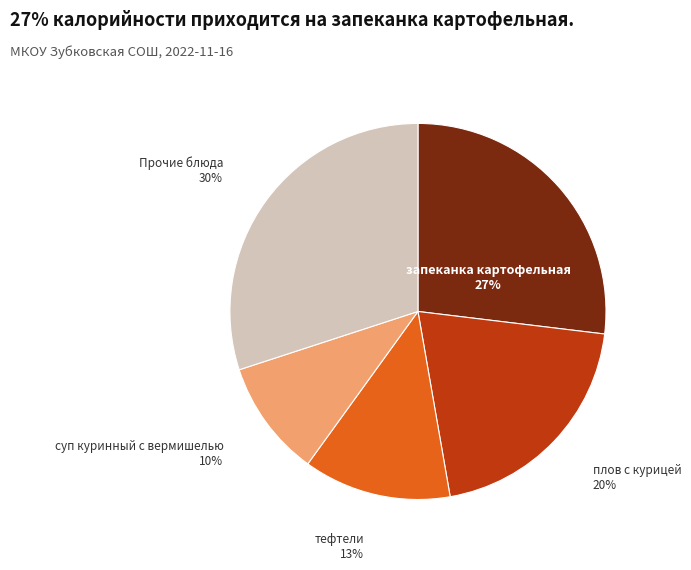

Is it true that суп куринный с вермишелью is 15% of the pie?

False